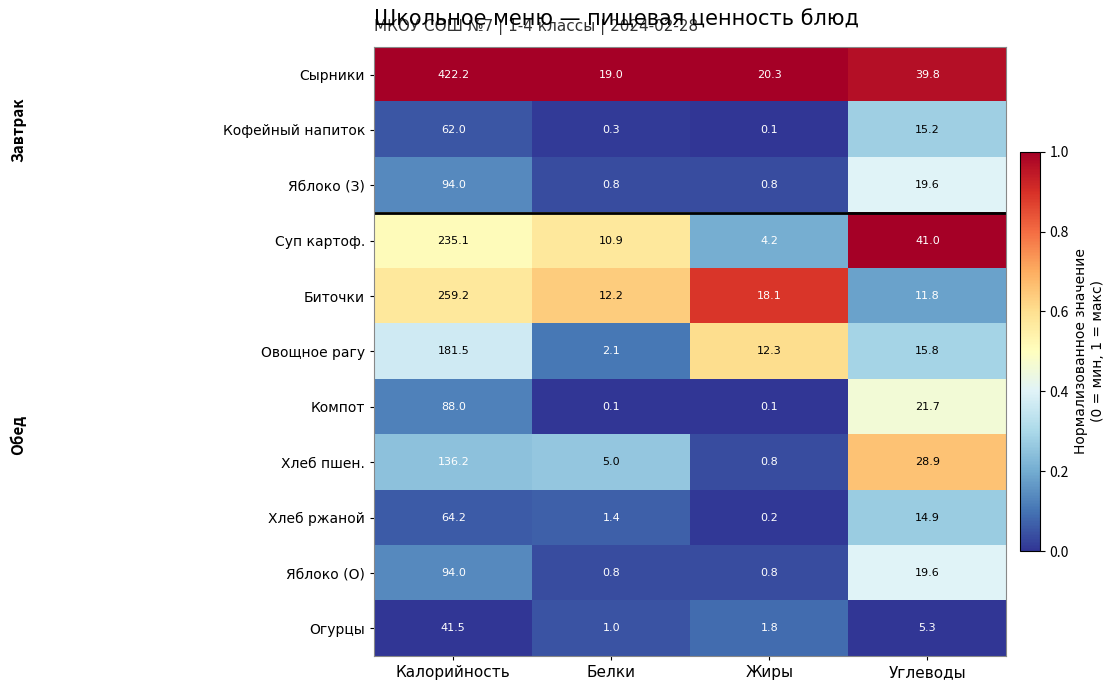

Read the Компот value at Углеводы.

21.7